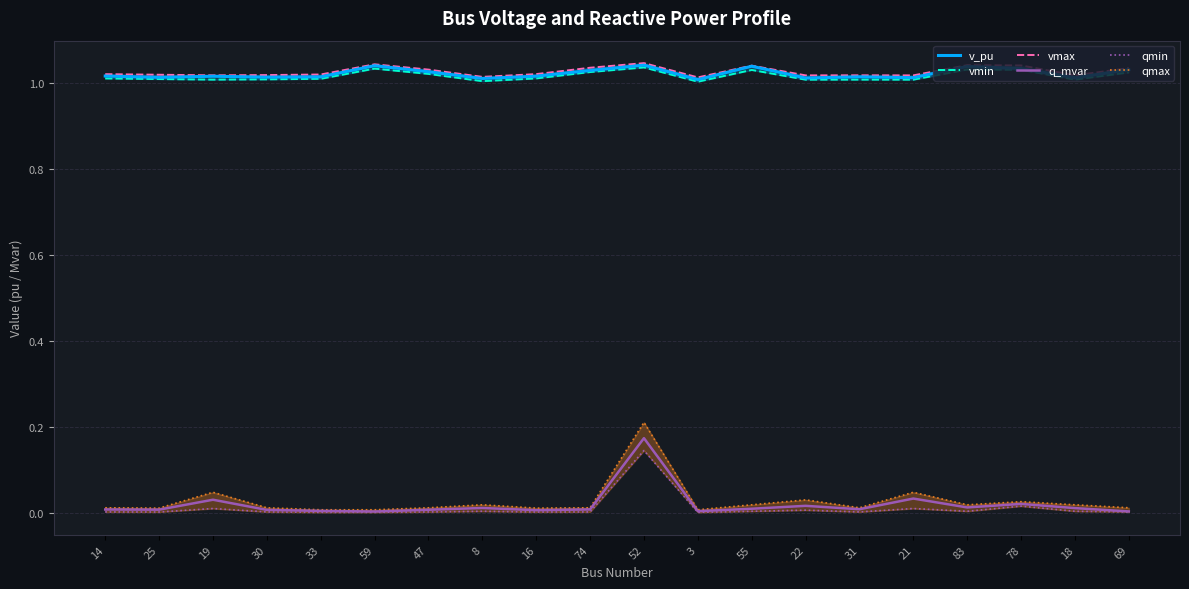

Does the chart have visible grid lines?

Yes